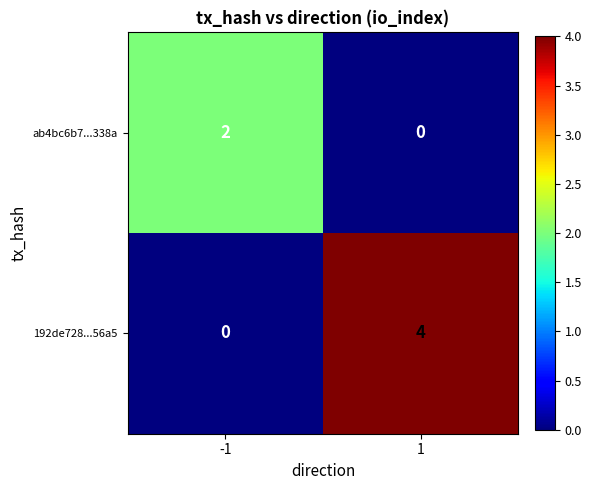

The value of 192de728...56a5 at 1 is 4. True or false?

True